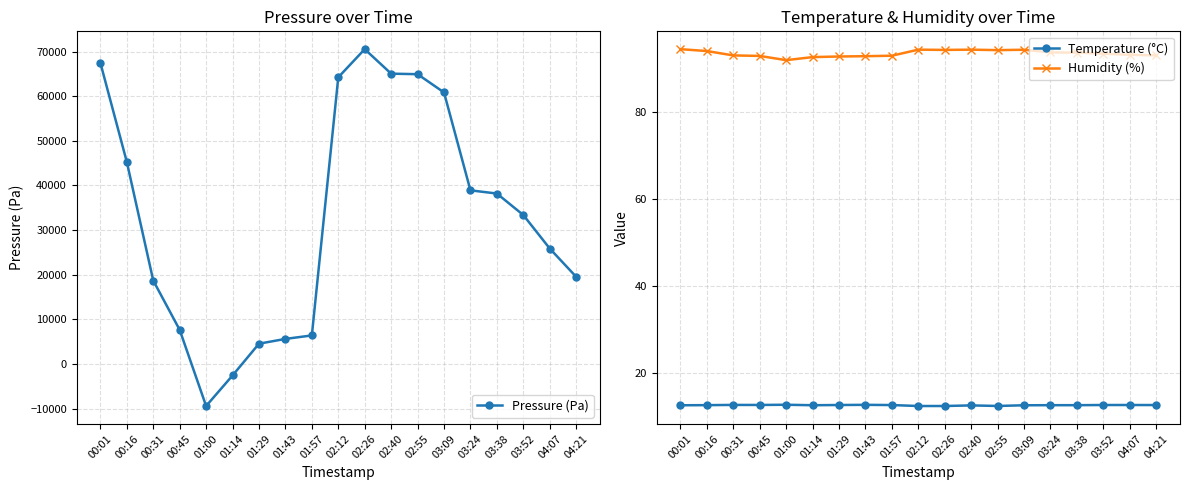

Where is Pressure (Pa) nearest to the value 30547?

03:52